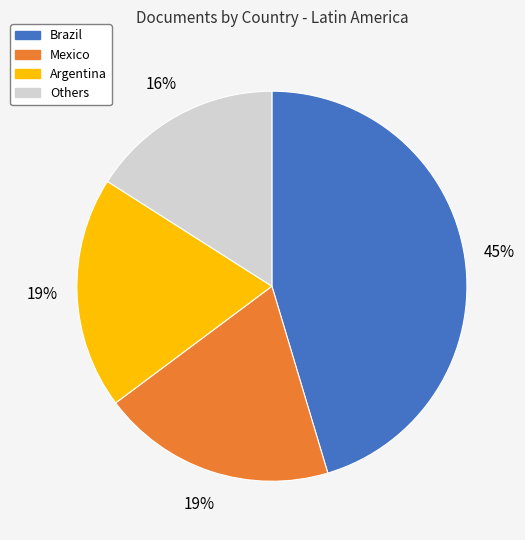

To the nearest percent, what is the difference between the largest and smallest slice percentages?

29%